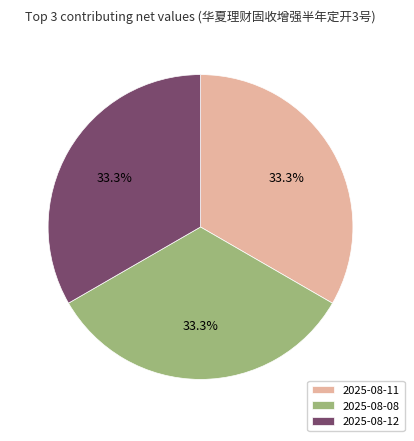

What portion of the pie excludes 2025-08-11?

66.7%